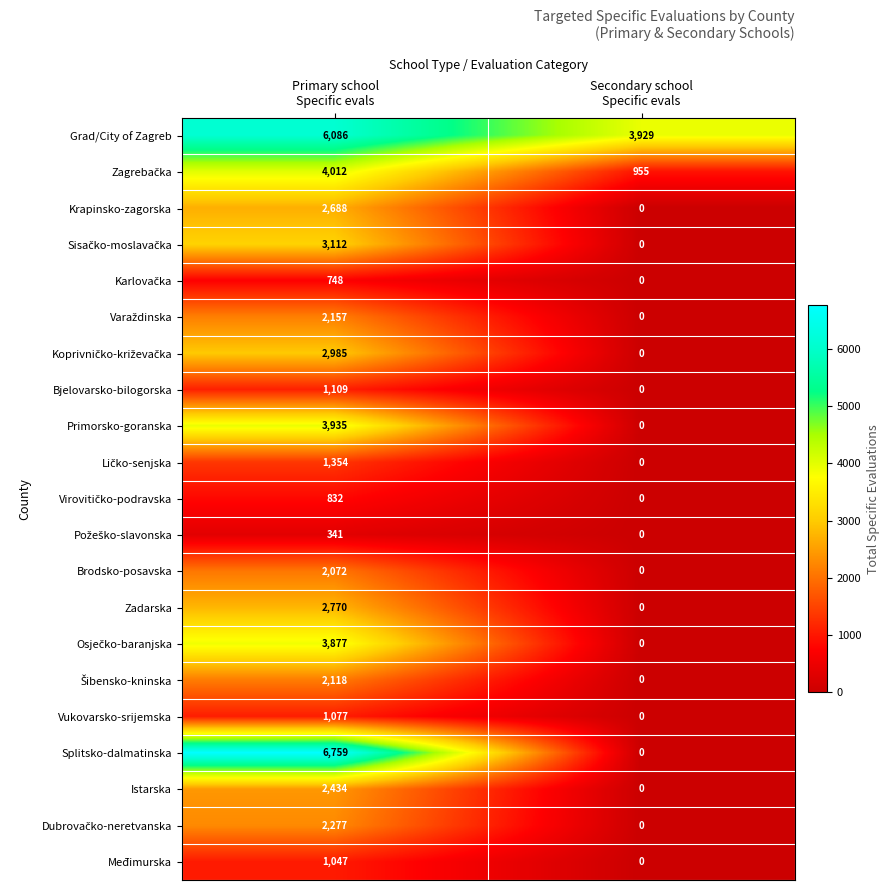

What is the sum of all Primorsko-goranska values?

3935